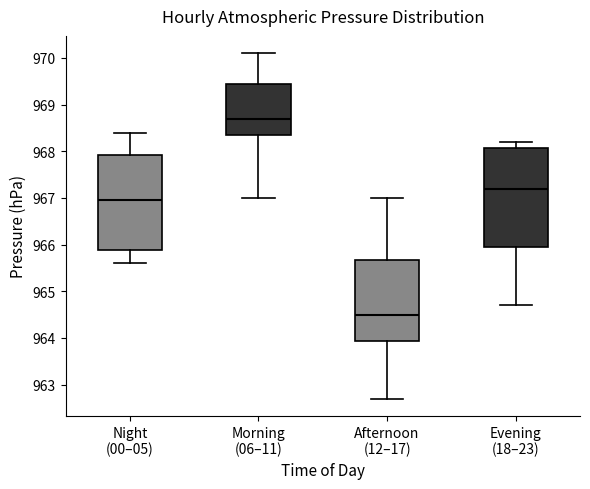

Reading left to right, read every box against the y-axis: the position of its median line, the range the box covers, and the ends of its whiskers. The values are not printed on the chart, so give them approximately, as read against the axis.

Night (00–05): median 967.0, box 965.9 to 967.9, whiskers 965.6 to 968.4
Morning (06–11): median 968.7, box 968.4 to 969.5, whiskers 967.0 to 970.1
Afternoon (12–17): median 964.5, box 963.9 to 965.7, whiskers 962.7 to 967.0
Evening (18–23): median 967.2, box 966.0 to 968.1, whiskers 964.7 to 968.2